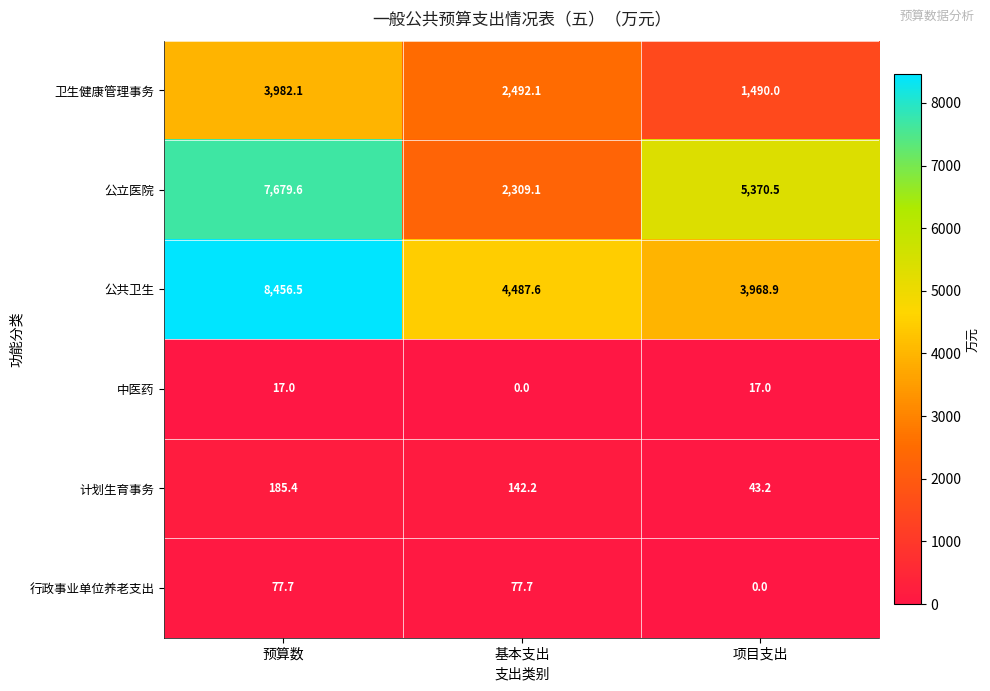

Reading right to left, what are all the values shown in this chart?

卫生健康管理事务: 1490.0	2492.1	3982.1
公立医院: 5370.5	2309.1	7679.6
公共卫生: 3968.9	4487.6	8456.5
中医药: 17.0	0.0	17.0
计划生育事务: 43.2	142.2	185.4
行政事业单位养老支出: 0.0	77.7	77.7